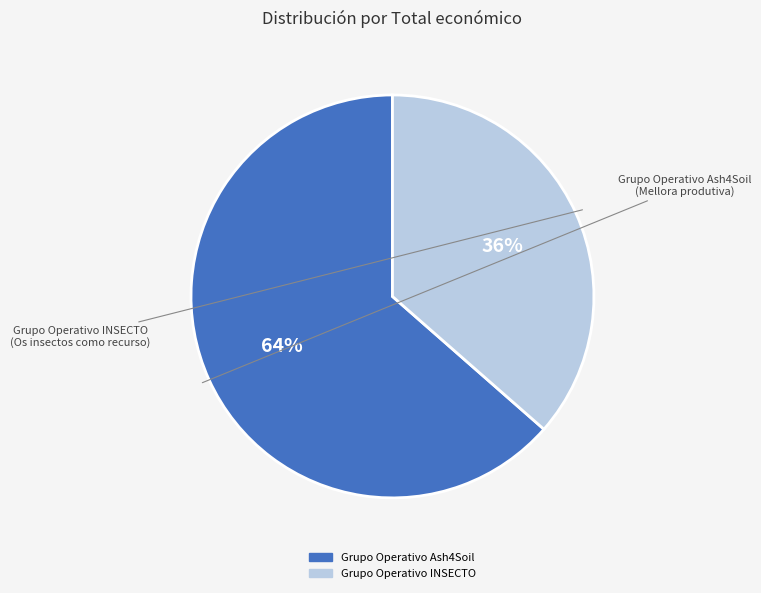

What is the largest slice in the pie chart?

Grupo Operativo Ash4Soil